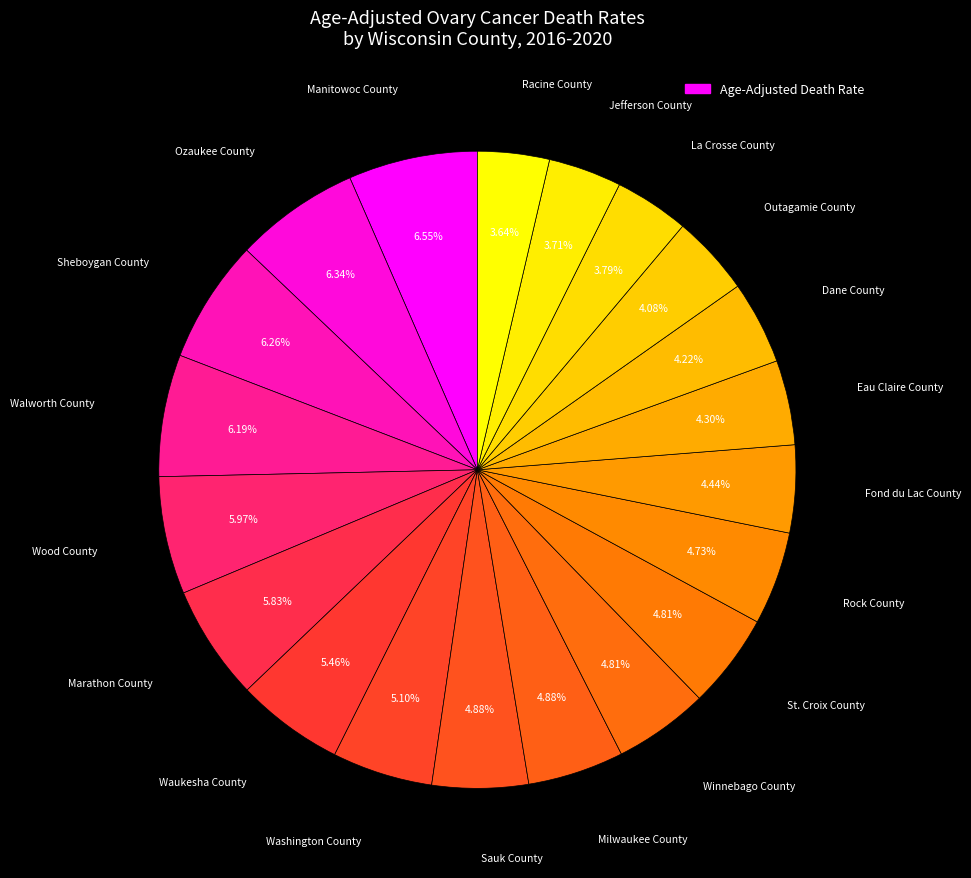

Which category has the biggest portion of the pie?

Manitowoc County